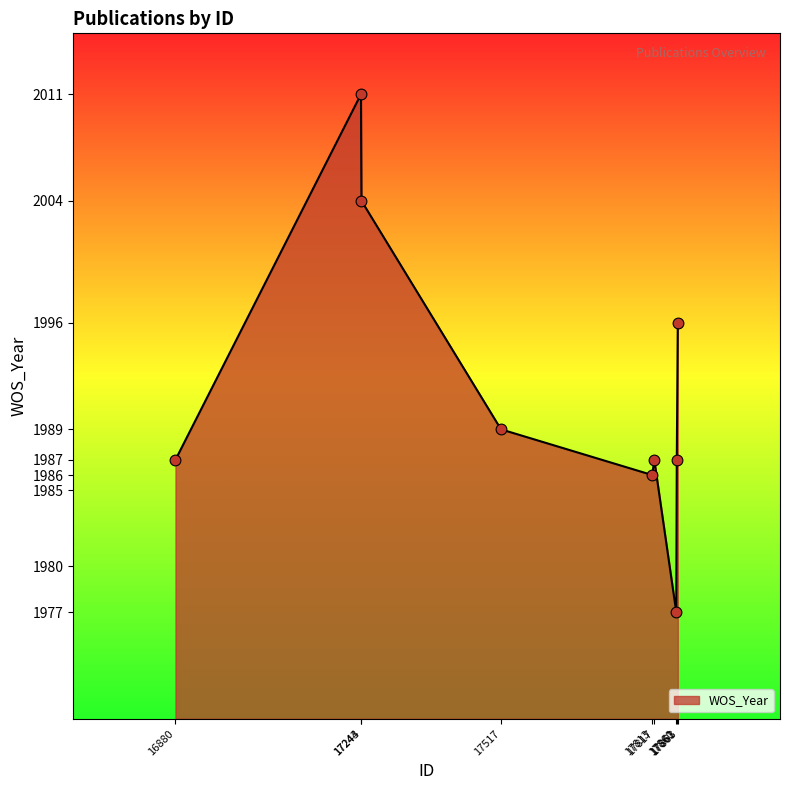

What is the change in value from 17813 to 17861?

+1